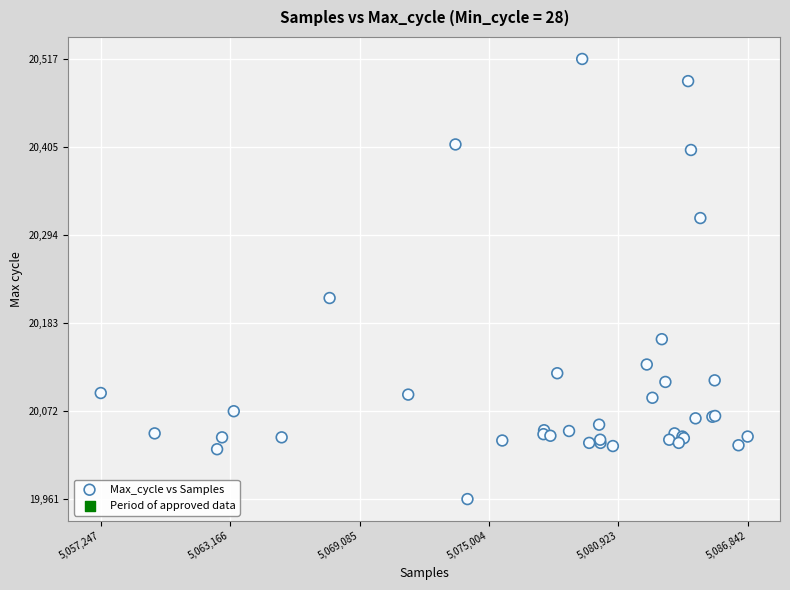

What Y value in the scatter plot is closest to 20239?

20215